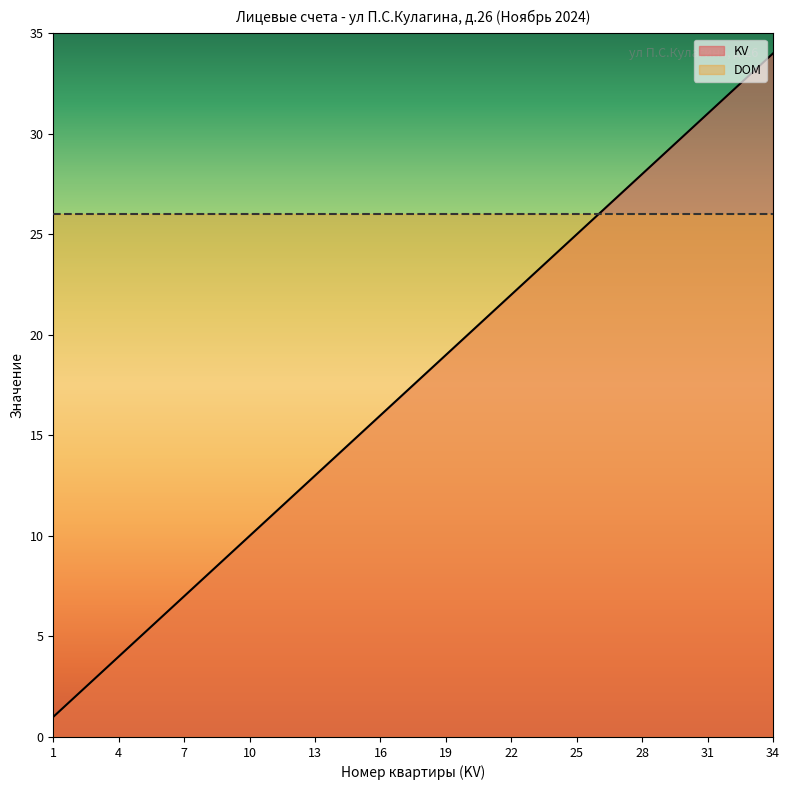

Rank the categories by value from lowest to highest.

1, 2, 3, 4, 5, 6, 7, 8, 9, 10, 11, 12, 13, 14, 15, 16, 17, 18, 19, 20, 21, 22, 23, 24, 25, 26, 27, 28, 29, 30, 31, 32, 33, 34